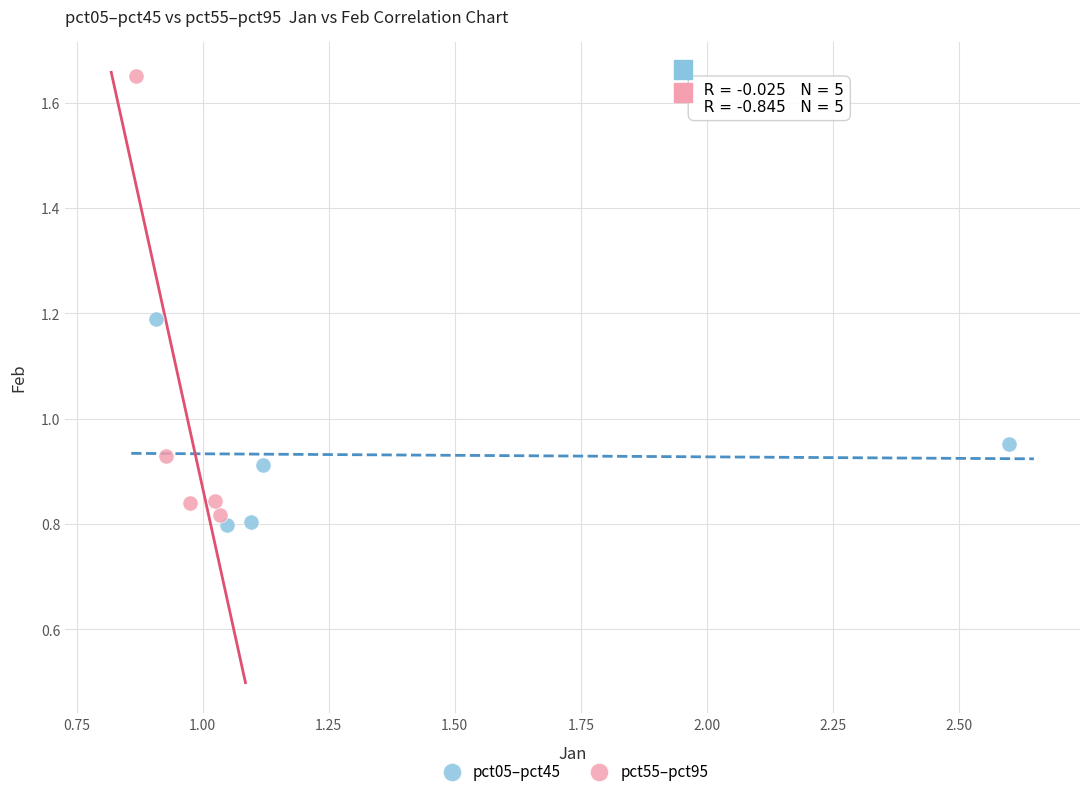

Which series contains the highest Y value?

pct55–pct95